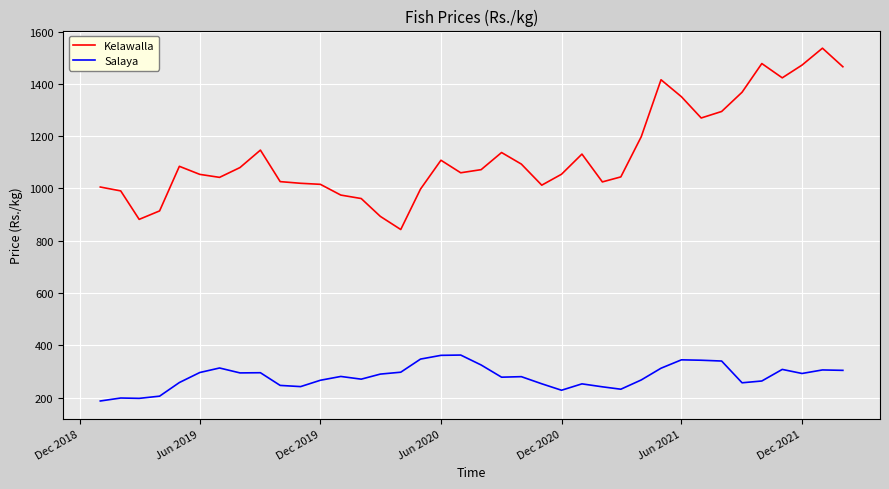

What is the difference between the maximum and minimum values in the Salaya series?

175.7